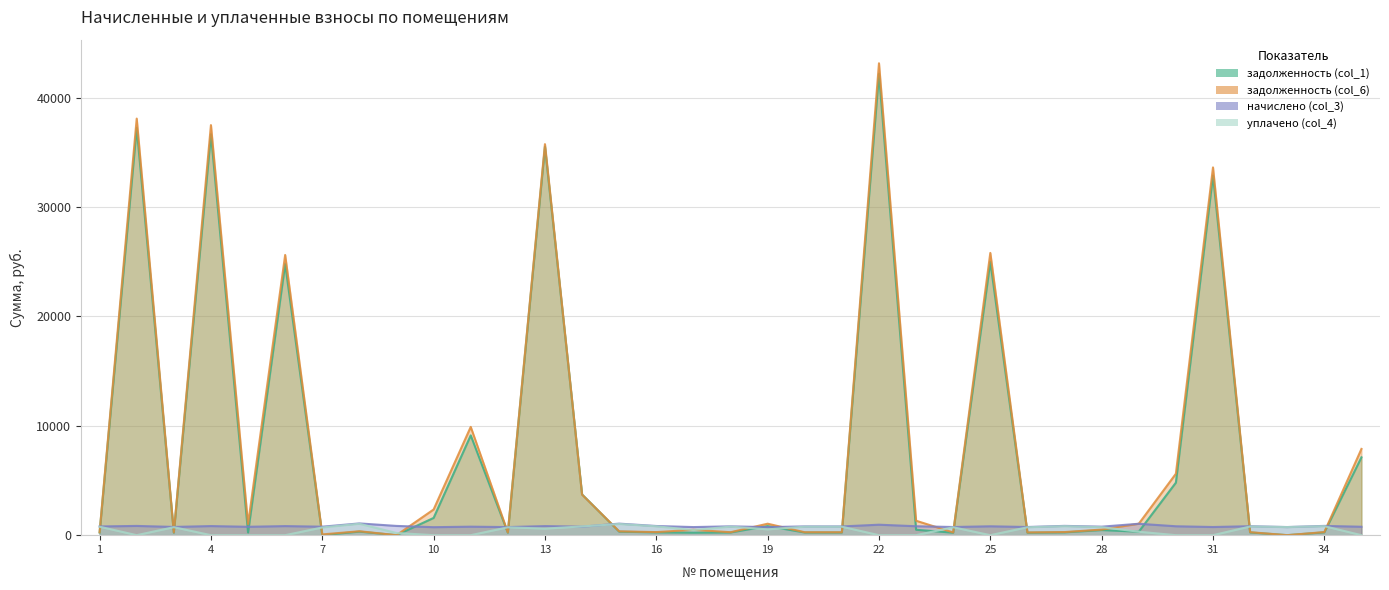

How many interior local valleys does the задолженность (col_1) series have?

11